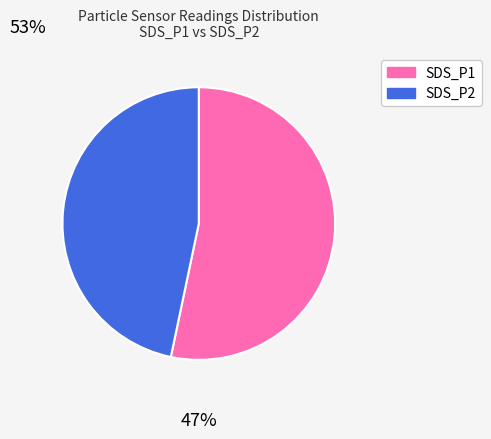

Is it true that SDS_P1 is 53% of the pie?

True